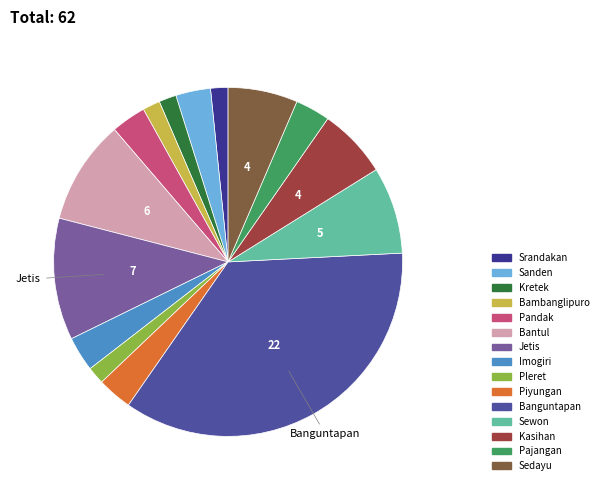

Which category has the biggest portion of the pie?

Banguntapan